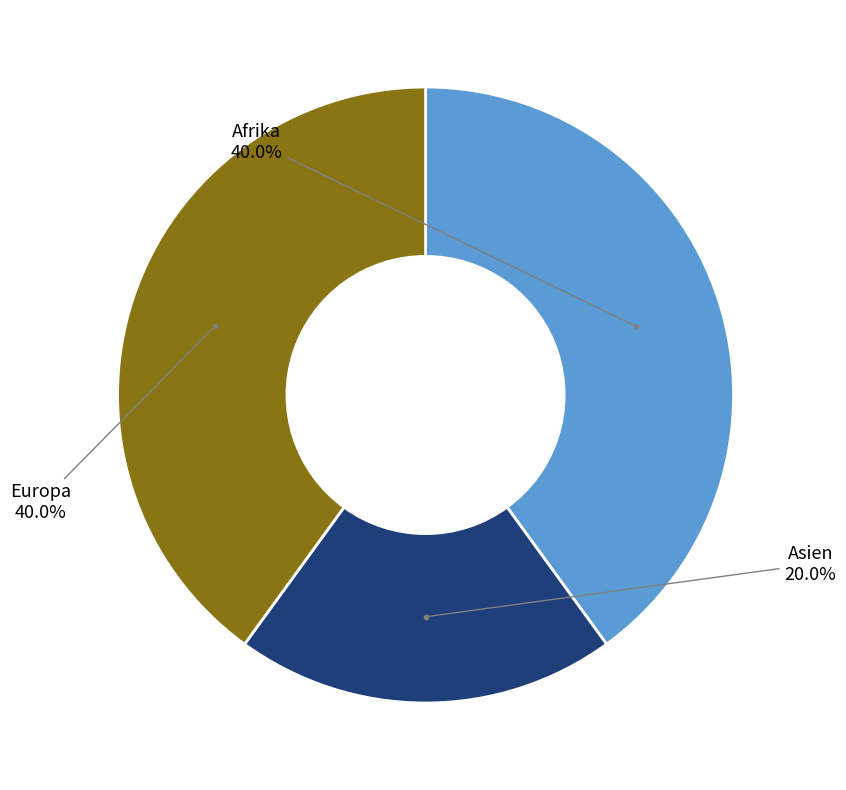

To the nearest percent, what is the combined percentage of Europa and Asien?

60%